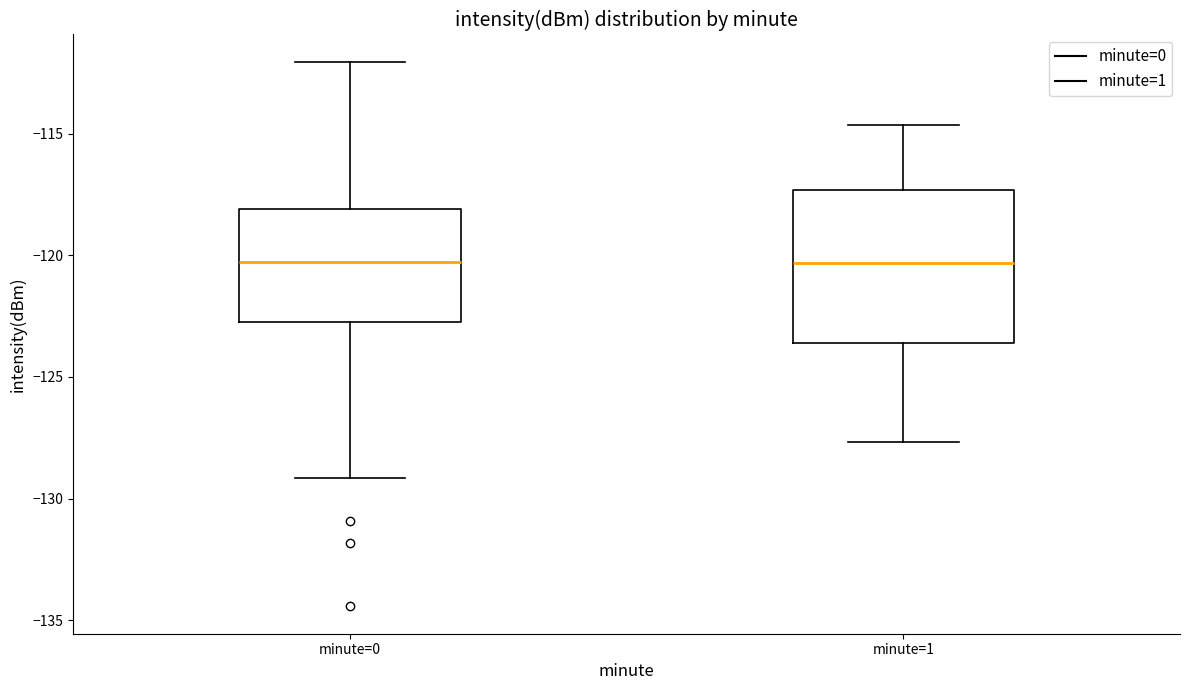

Comparing the boxes themselves (not the whiskers), which one is the tallest?

minute=1